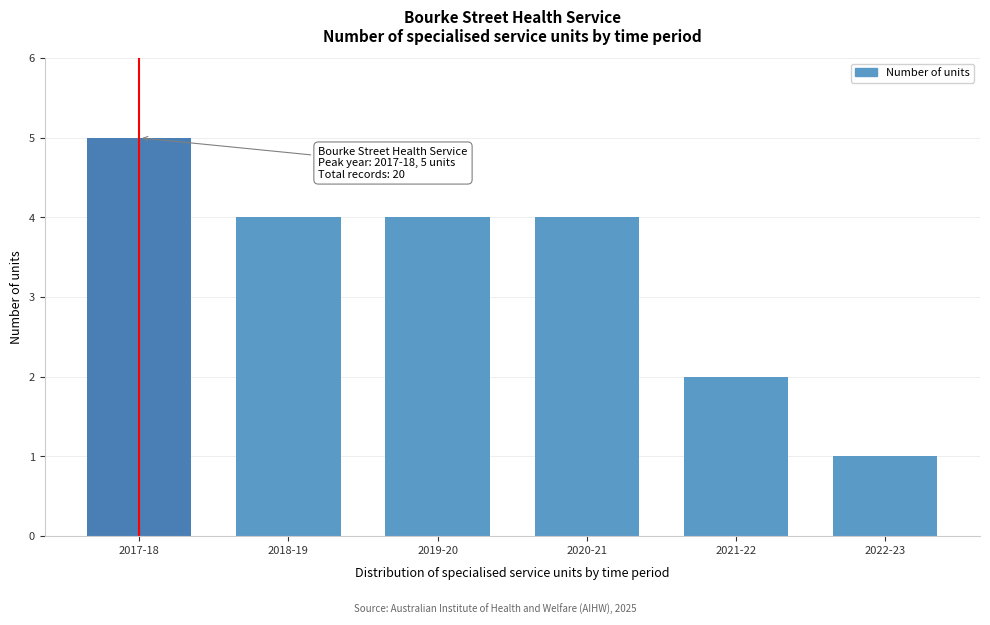

Reading right to left, what are all the values shown in this chart?

1	2	4	4	4	5